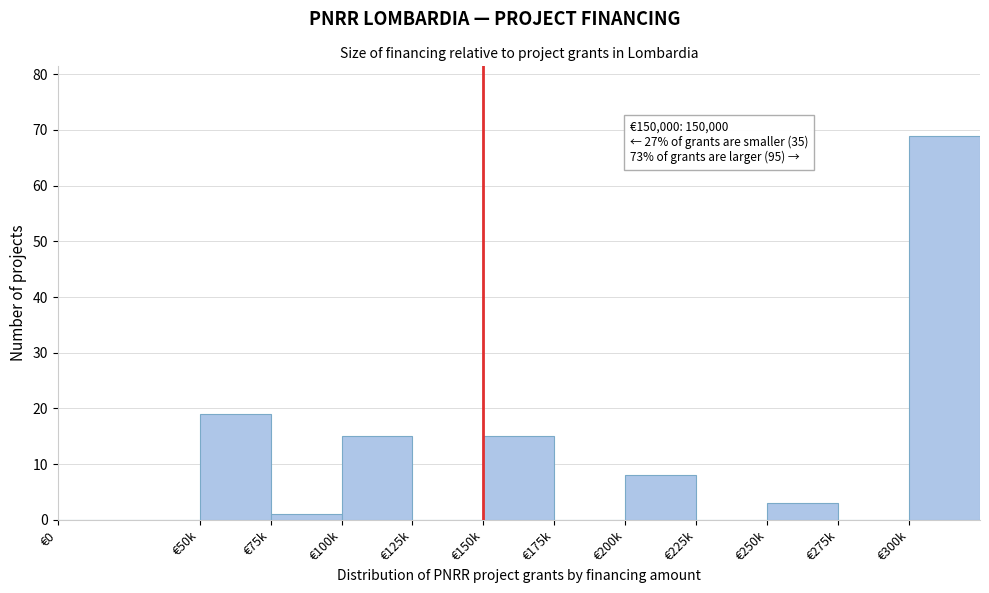

Reading left to right, what are all the values shown in this chart?

€0=0	€50k=19	€75k=1	€100k=15	€125k=0	€150k=15	€175k=0	€200k=8	€225k=0	€250k=3	€275k=0	€300k=69